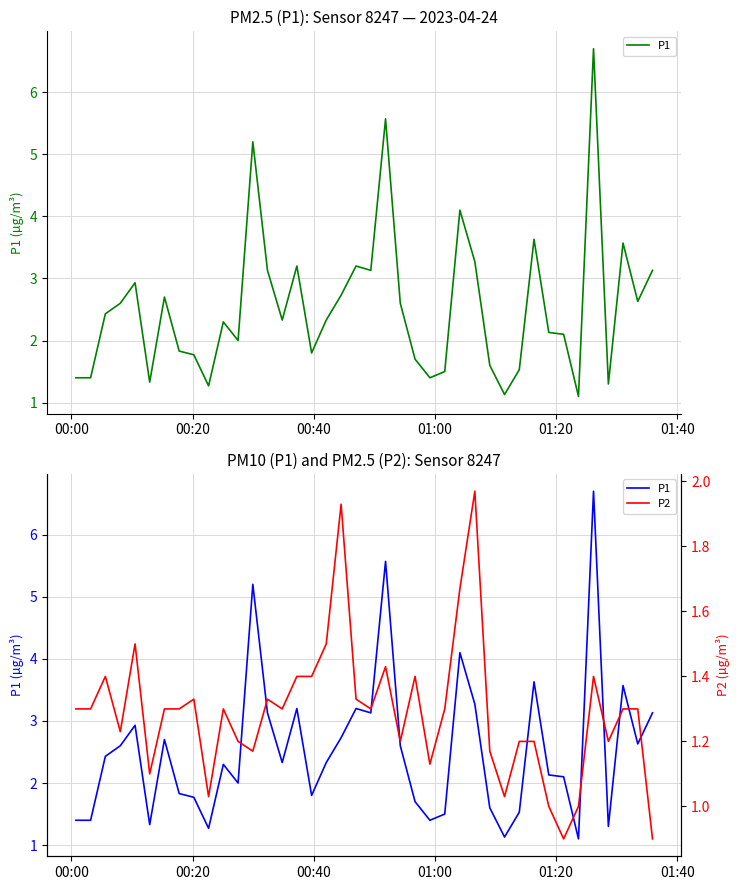

At which label does P2 first exceed 1?

00:00